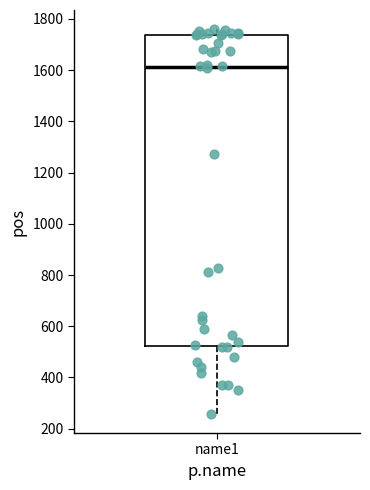

Read this box plot against the y-axis: the position of the median line, the range covered by the box, and the ends of both whiskers. The values are not printed on the chart, so give them approximately, as read against the axis.

median 1620, box 520 to 1740, whiskers 260 to 1760